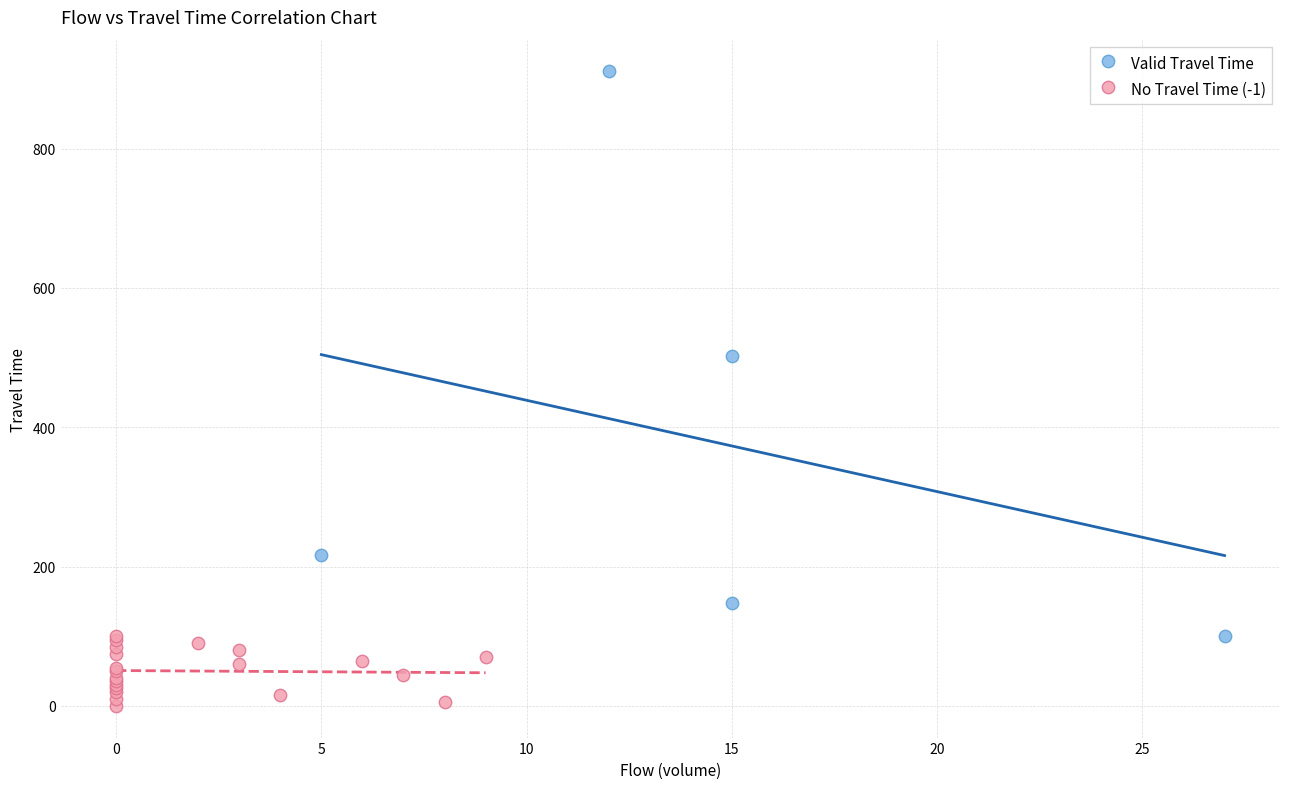

Which series reaches the minimum Y coordinate?

No Travel Time (-1)